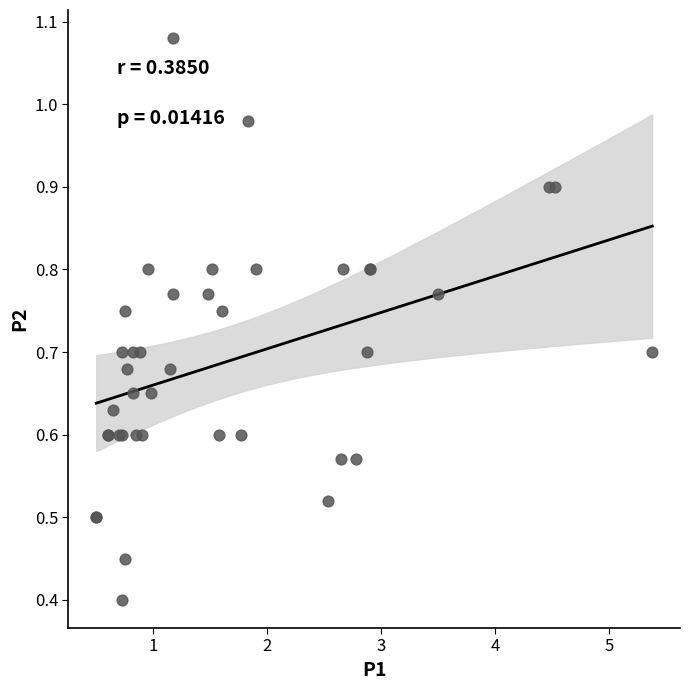

What Y value in the scatter plot is closest to 0?

0.4